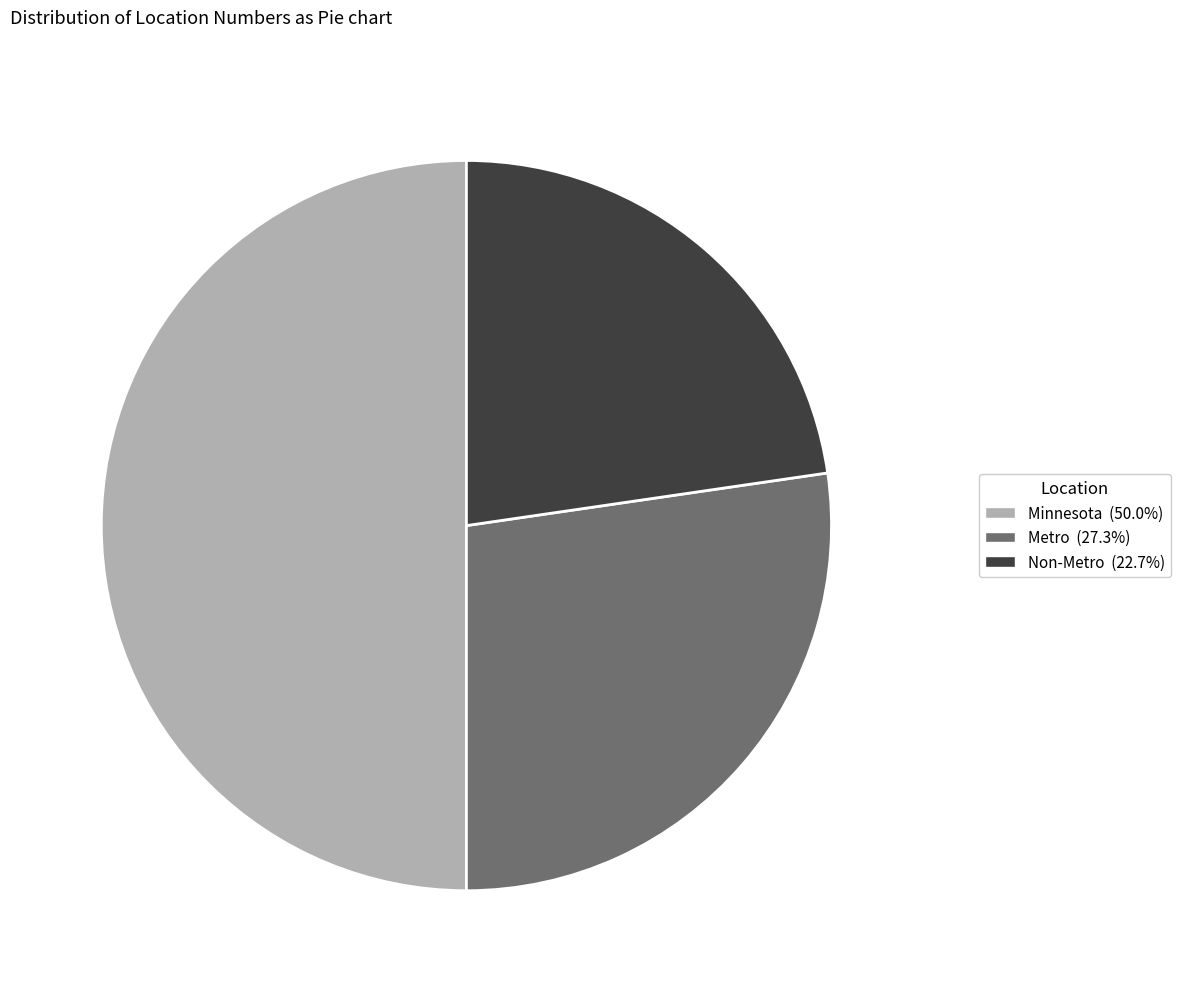

Which slice is the largest?

Minnesota